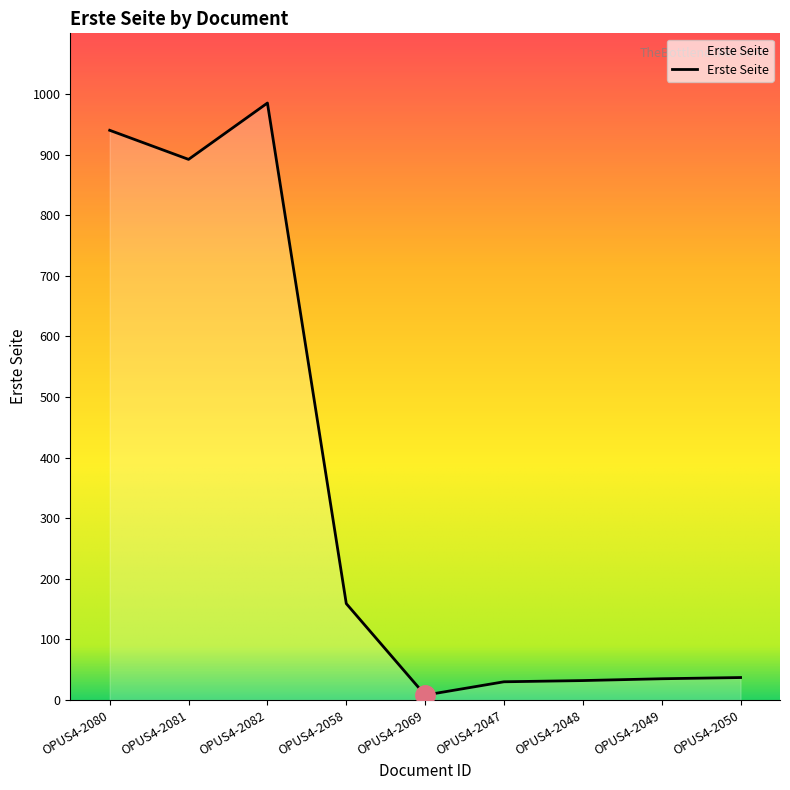

What is the difference between the maximum and second lowest values?

955